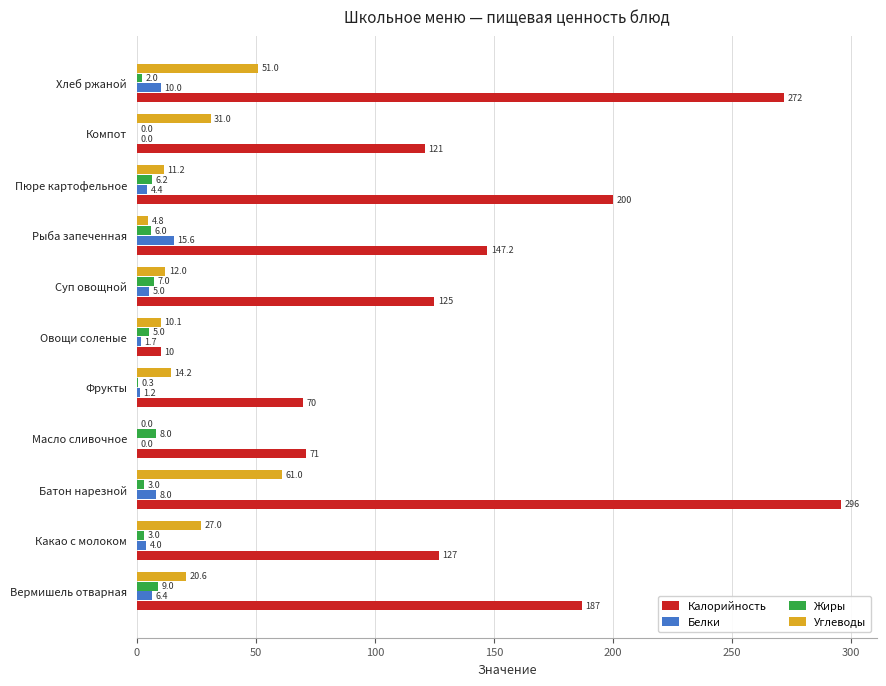

Between Масло сливочное and Рыба запеченная, which series saw the biggest shift?

Калорийность